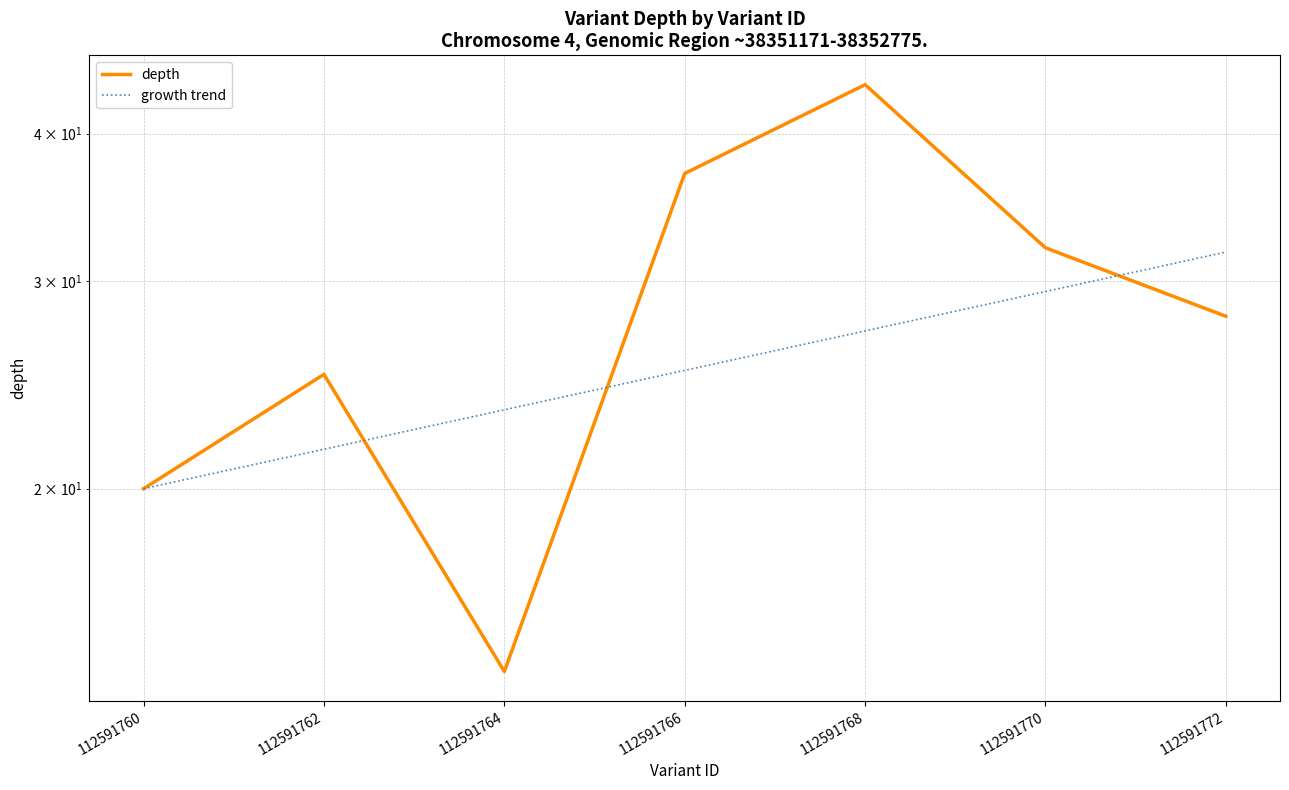

What is the difference between the second highest and second lowest values in the depth series?

17.0